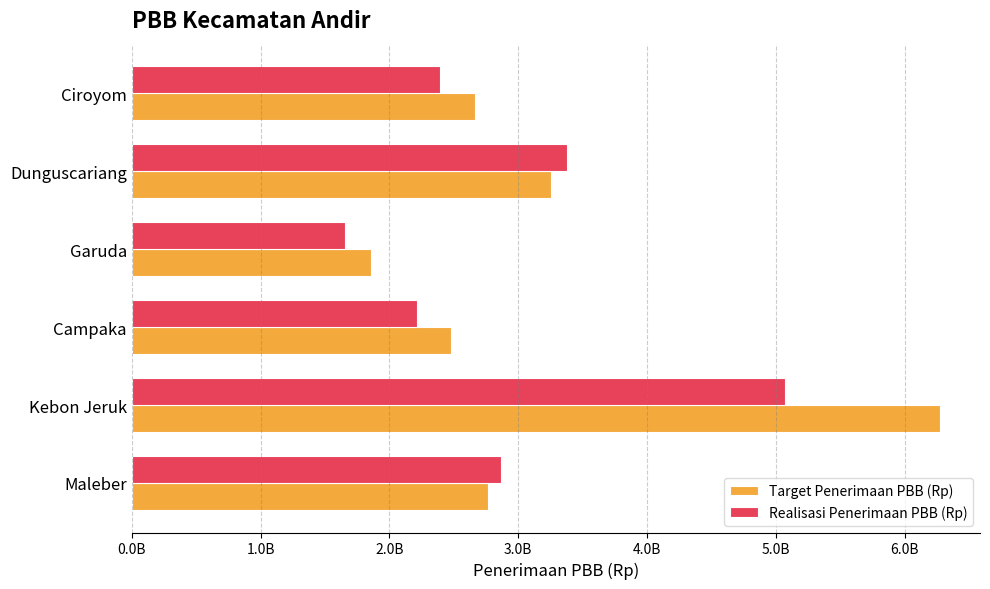

What is the difference between the maximum and minimum values in the Realisasi Penerimaan PBB (Rp) series?

3422483921